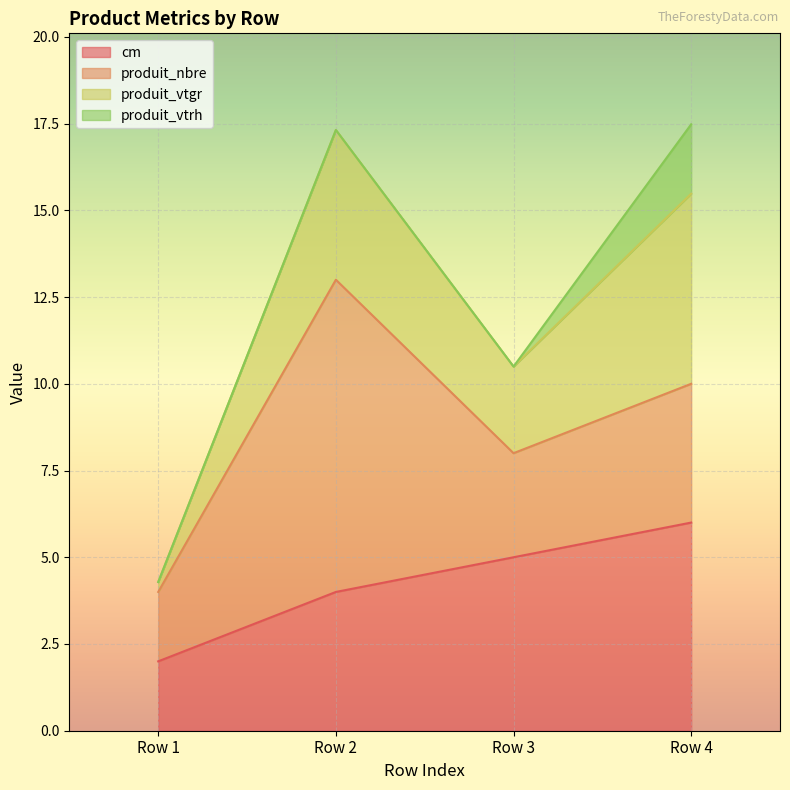

At which category is the sum across all series the highest?

Row 4